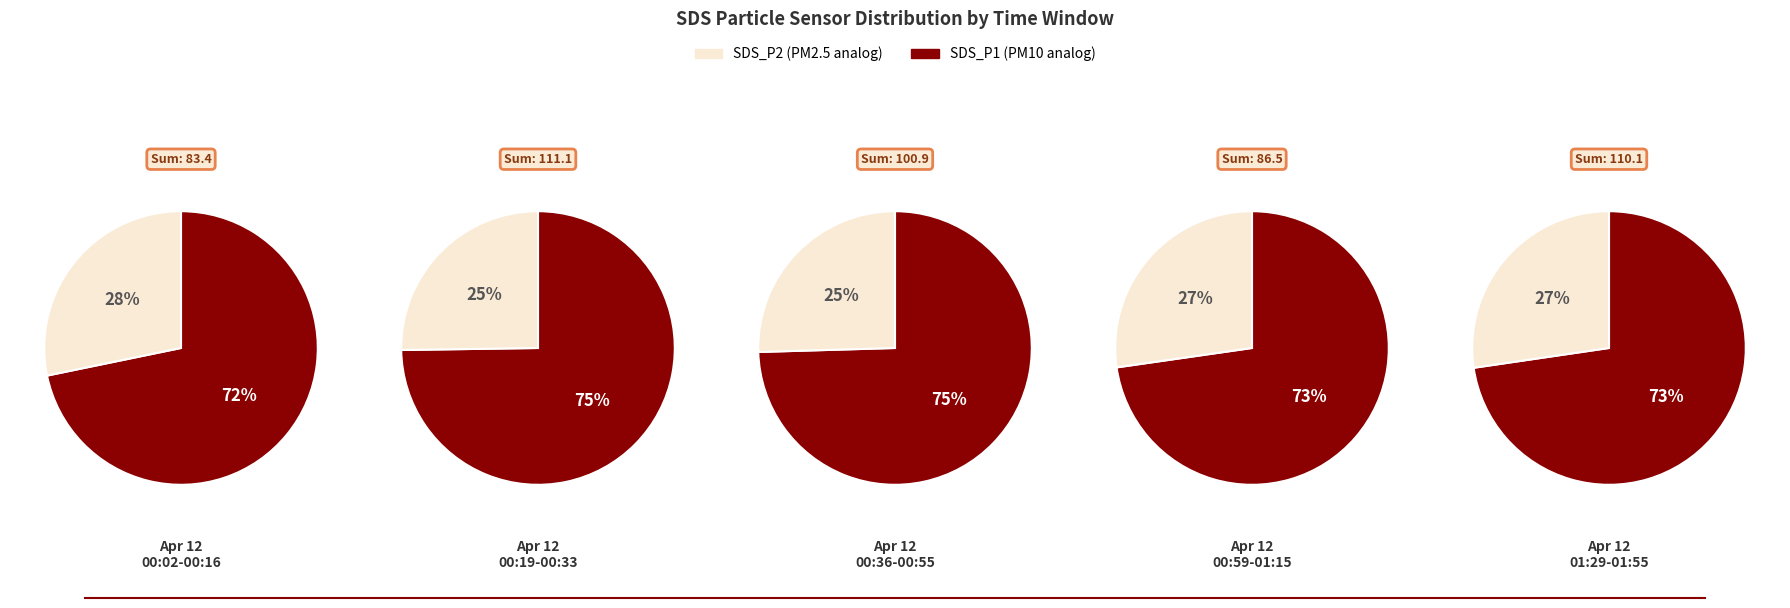

How much of the chart is everything except 5?

98.0%